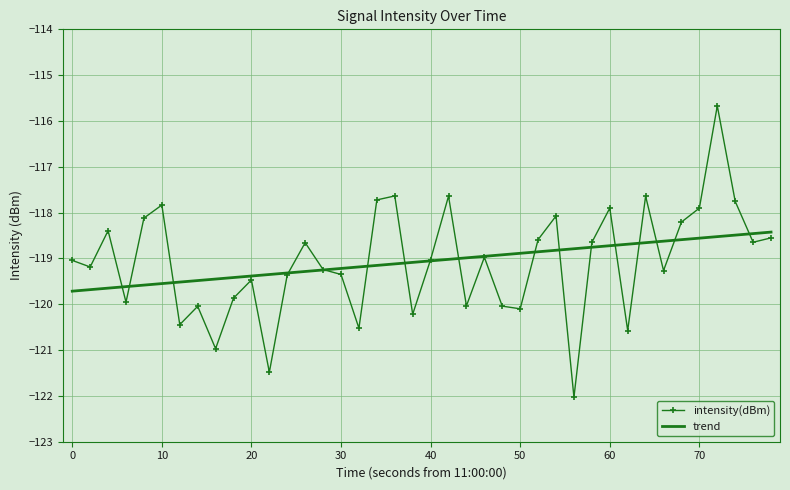

What are all the series names shown in the legend?

intensity(dBm), trend